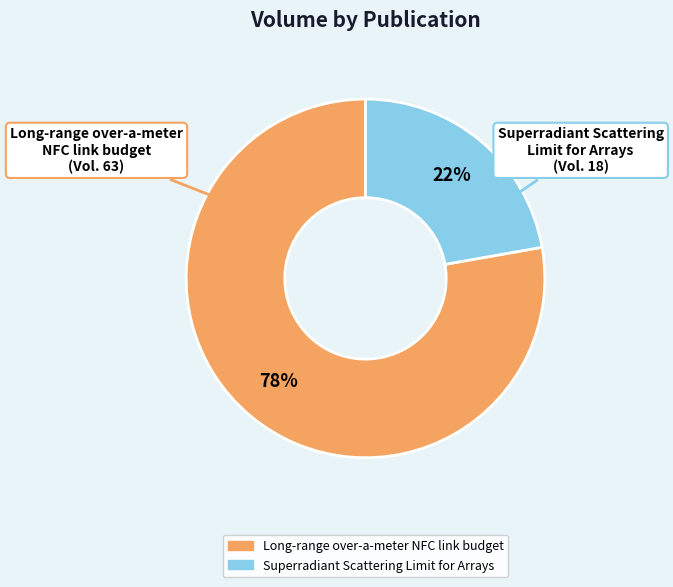

Does any single category account for the majority?

Yes